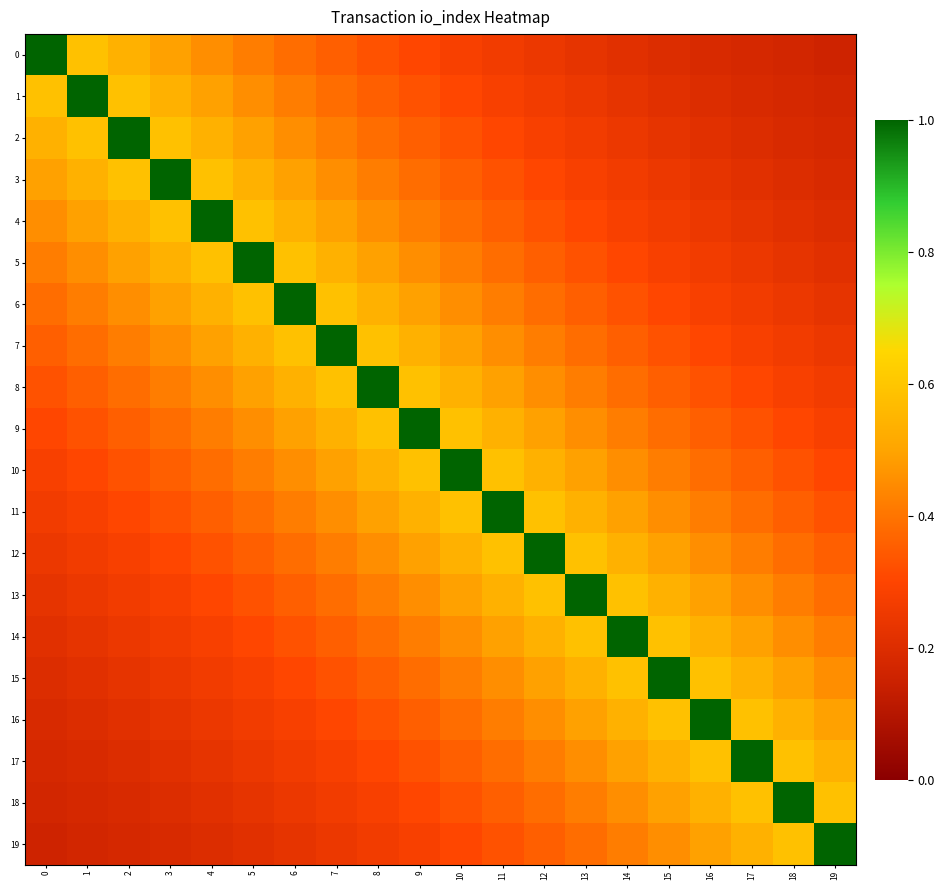

At how many categories does at least one series exceed 0?

20